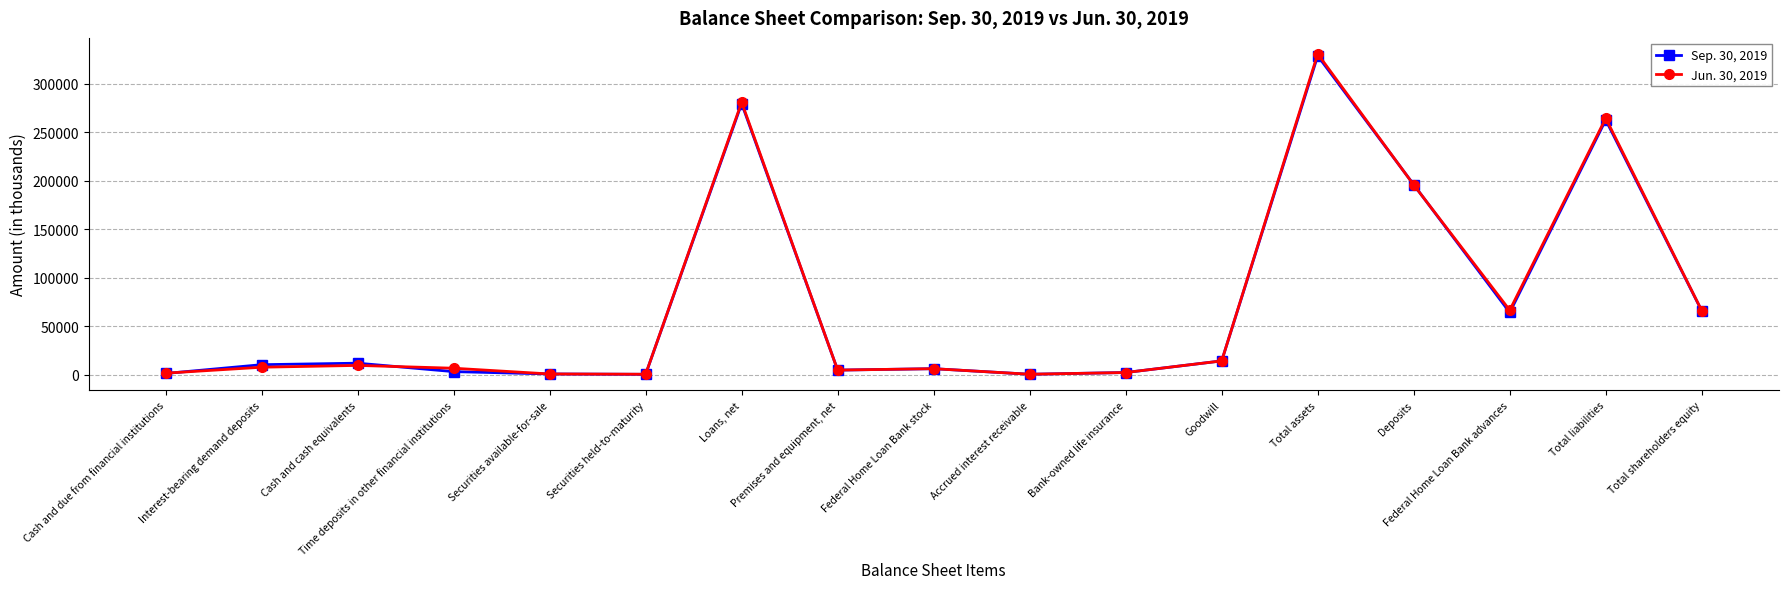

What is the highest value of the Jun. 30, 2019 series?

330771